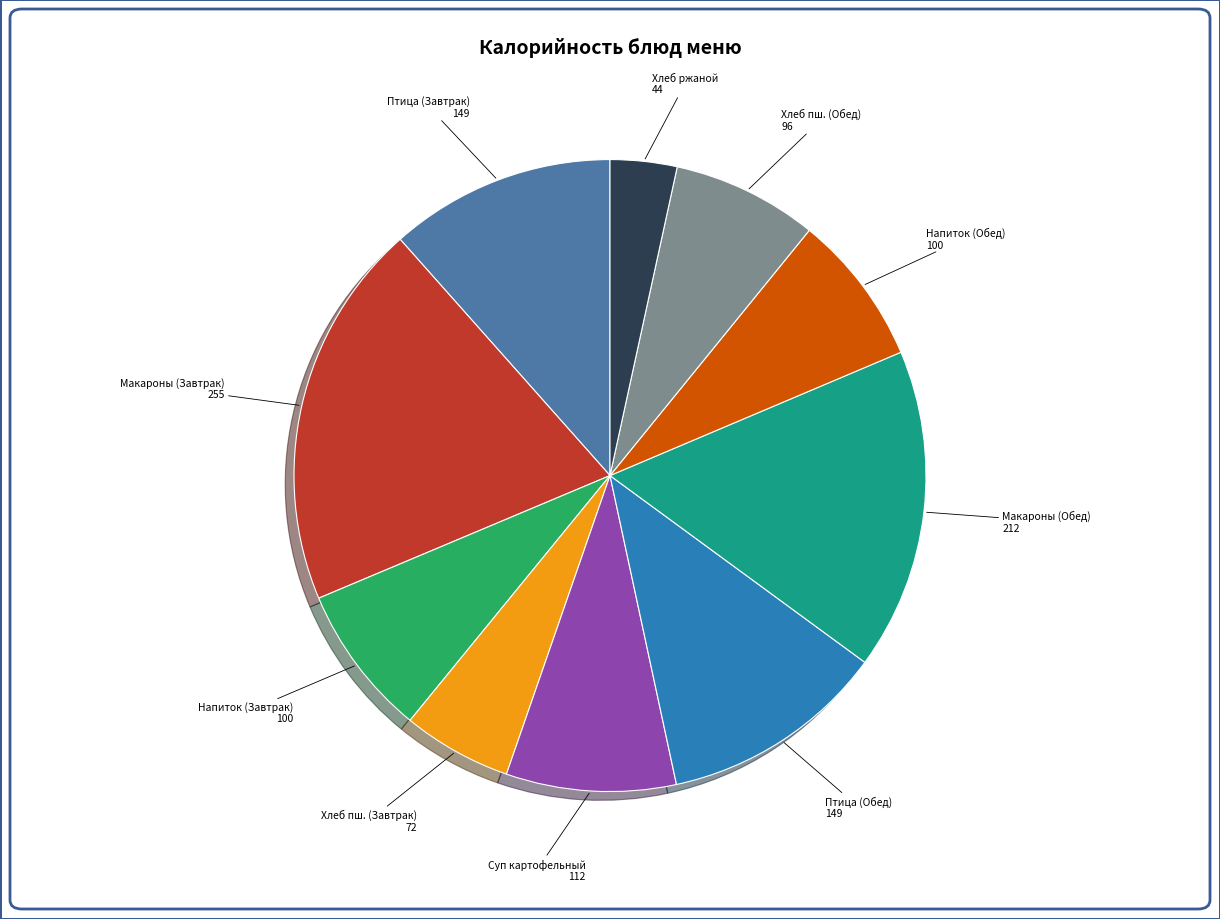

Is there a majority slice in this chart?

No